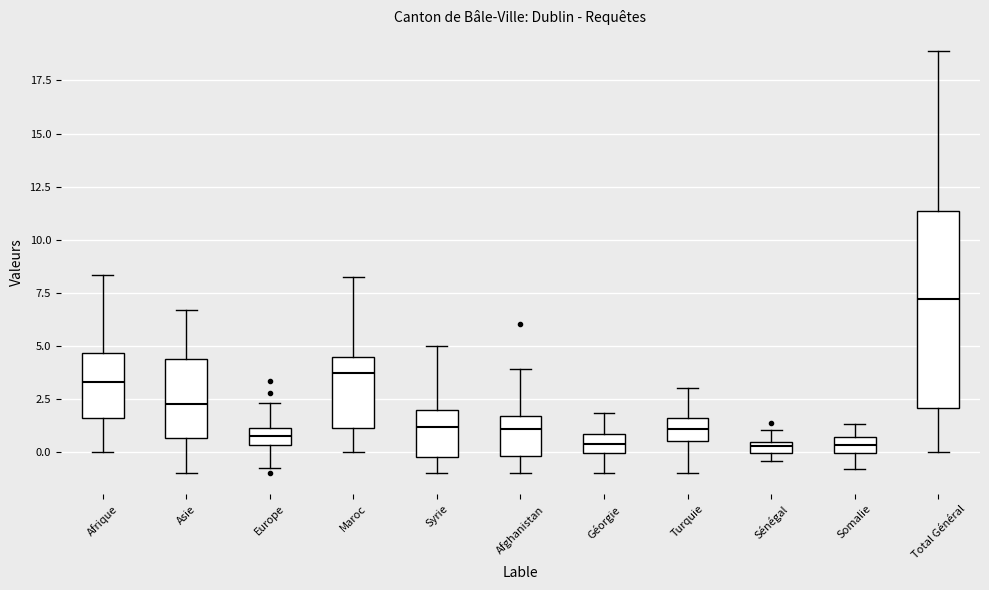

Where is the upper edge of the box for Turquie on the y-axis? The values are not printed on the chart, so give them approximately, as read against the axis.

1.5